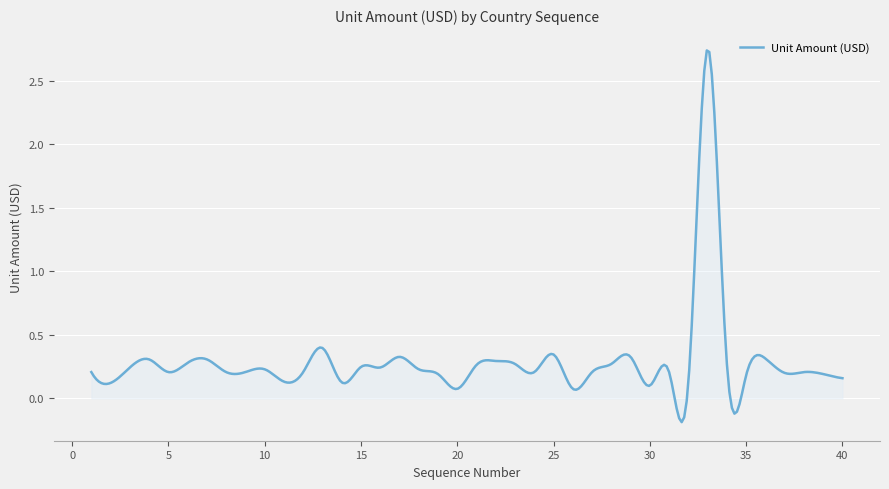

Does the chart have visible grid lines?

Yes